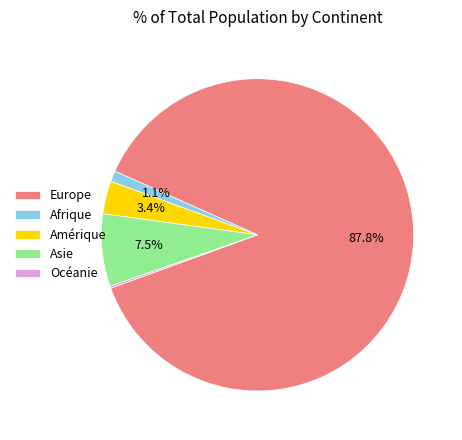

Is there a majority slice in this chart?

Yes